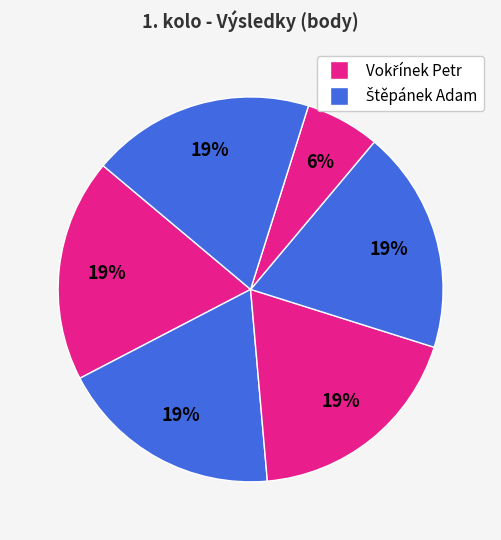

How many segments does this pie chart have?

6